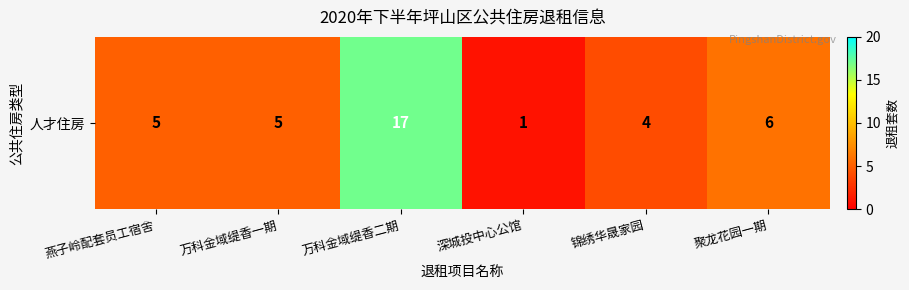

What is the difference between the values at 聚龙花园一期 and 锦绣华晟家园?

2